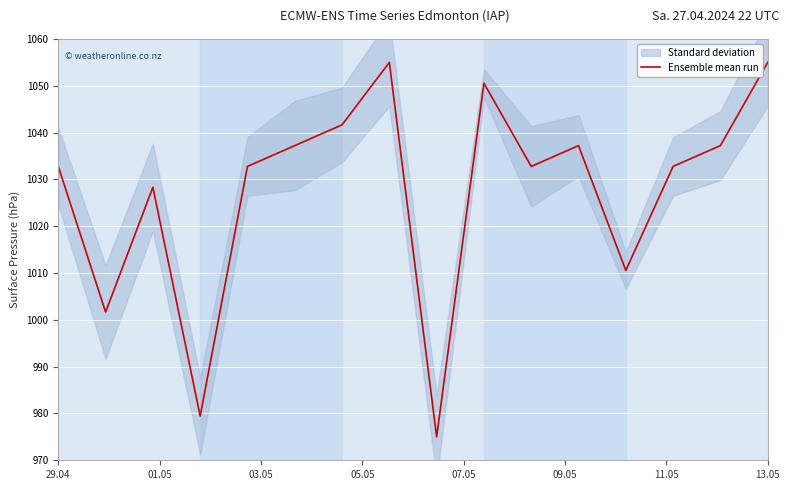

What is the maximum value for Ensemble mean run?

1055.0